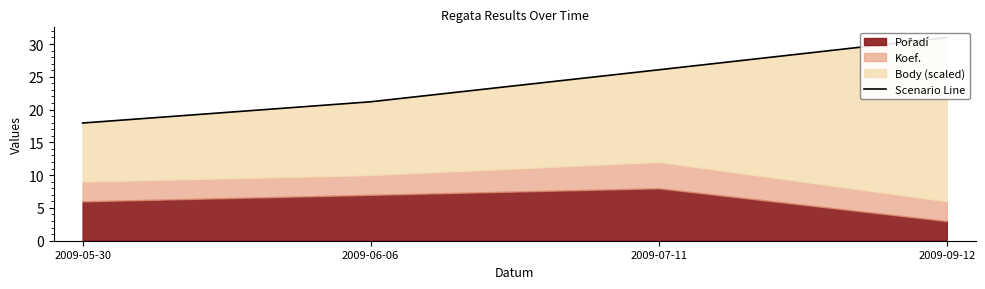

What is the smallest value displayed?

18.0